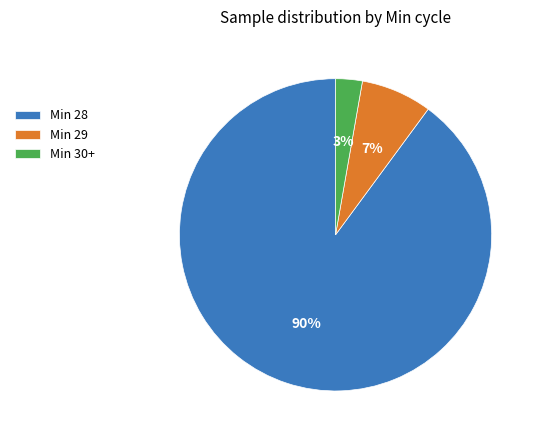

To the nearest percent, what portion does Min 30+ represent?

3%